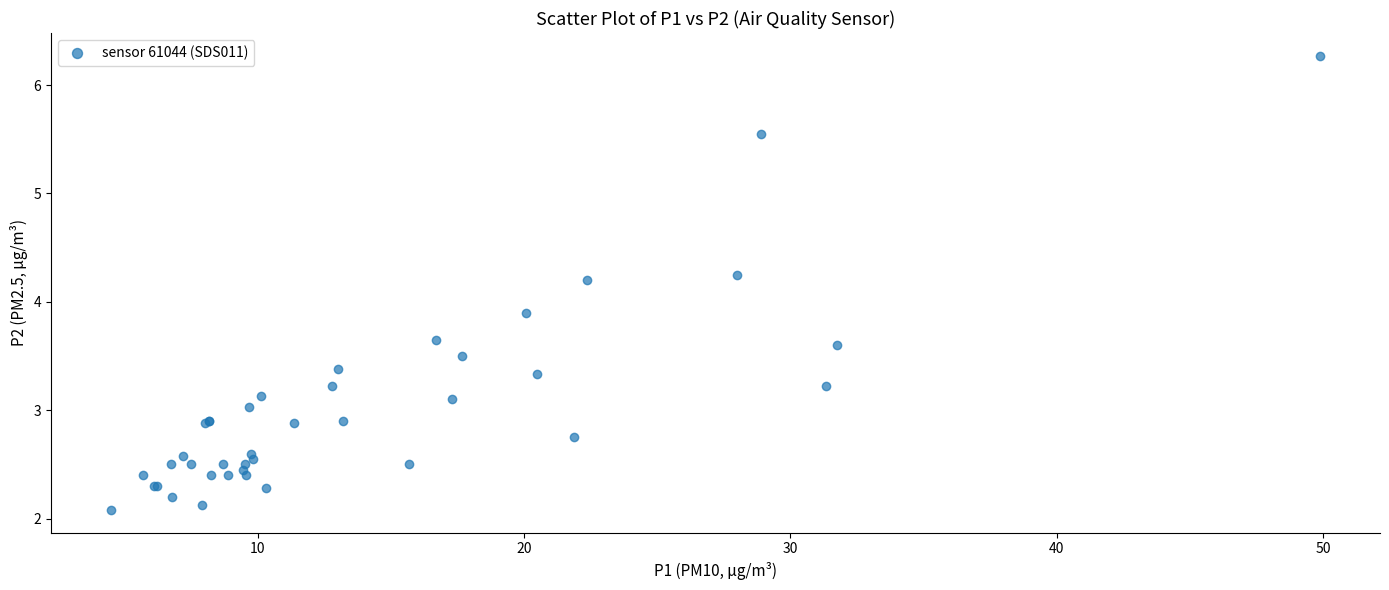

What Y value in the scatter plot is closest to 4?

3.9